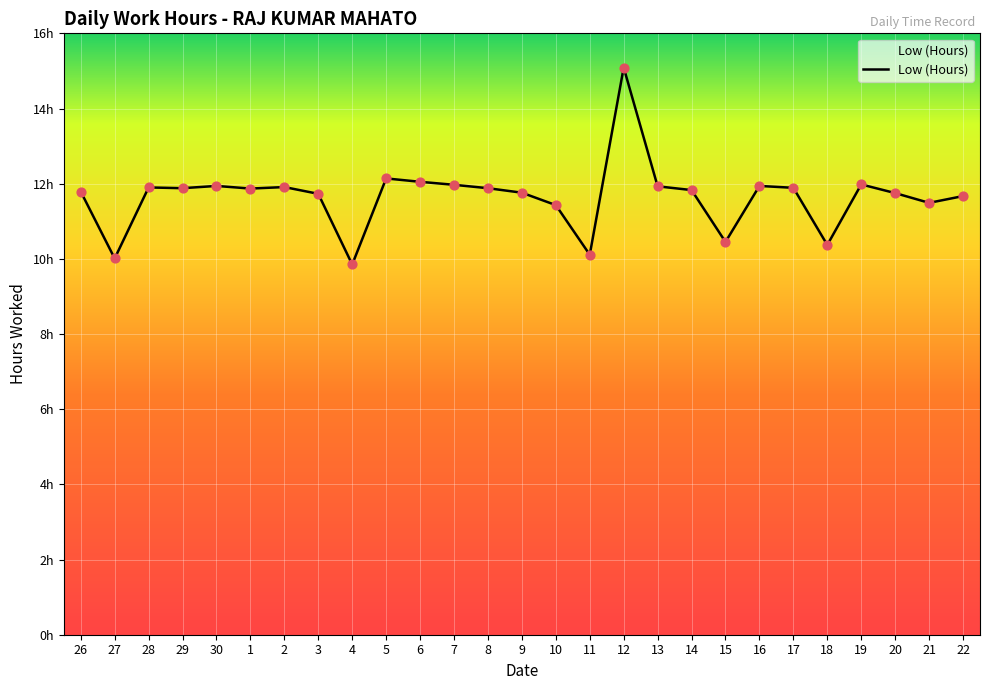

Between 10 and 17, which is larger?

17